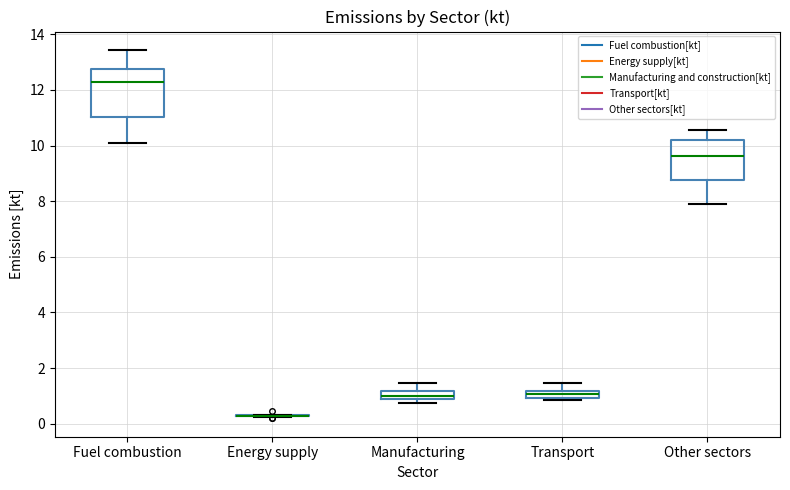

Which box is the tallest, from its lower edge to its upper edge?

Fuel combustion